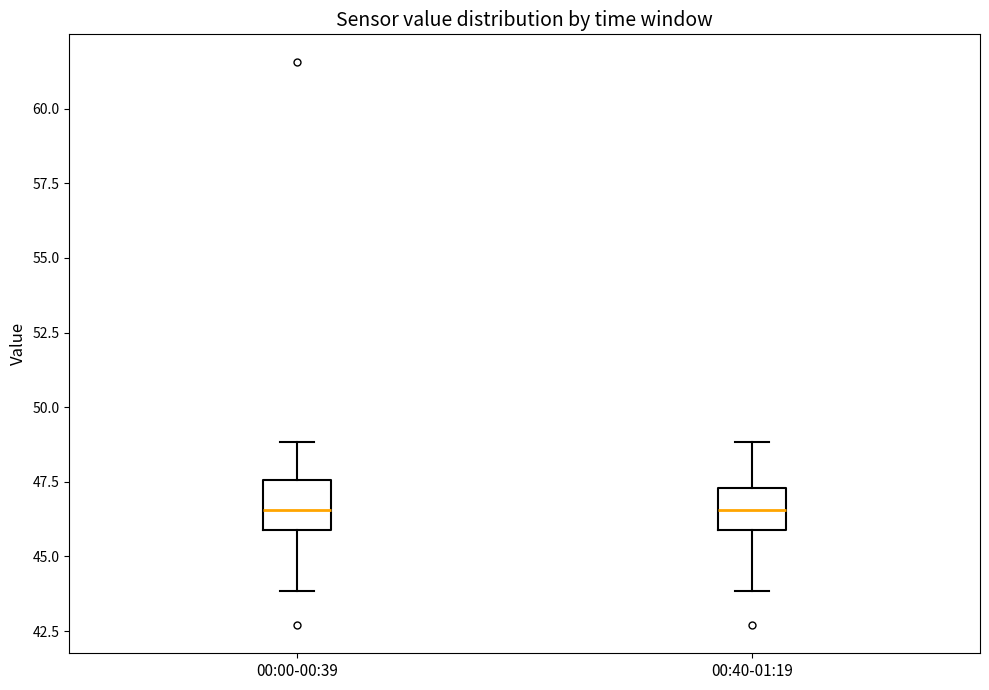

Reading left to right, transcribe this box plot: for each box, give where its median line is, the range the box spans, and where its two whiskers end, as read against the y-axis. The values are not printed on the chart, so give them approximately, as read against the axis.

00:00-00:39: median 46.5, box 46.0 to 47.5, whiskers 44.0 to 49.0
00:40-01:19: median 46.5, box 46.0 to 47.5, whiskers 44.0 to 49.0